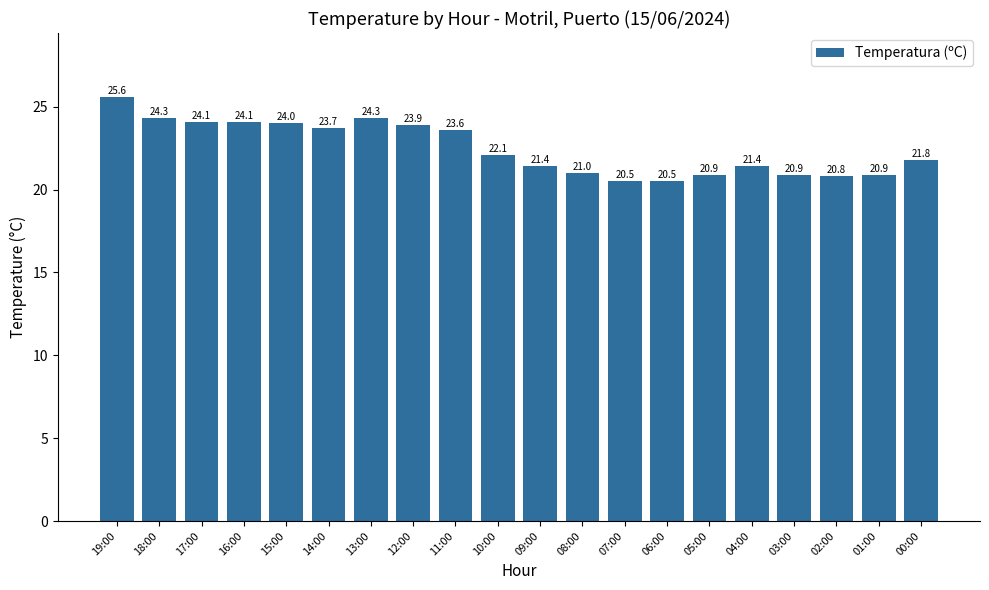

At which category does the chart reach its peak across all series?

19:00